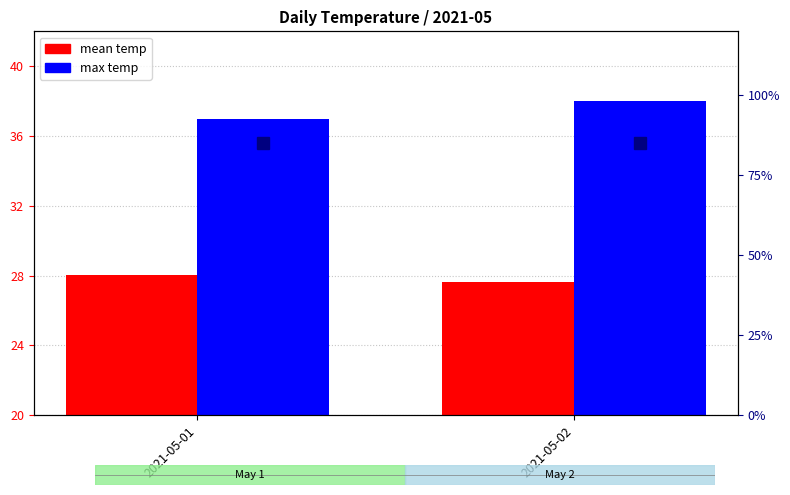

Which category has the lowest value in the mean temp series?

2021-05-02